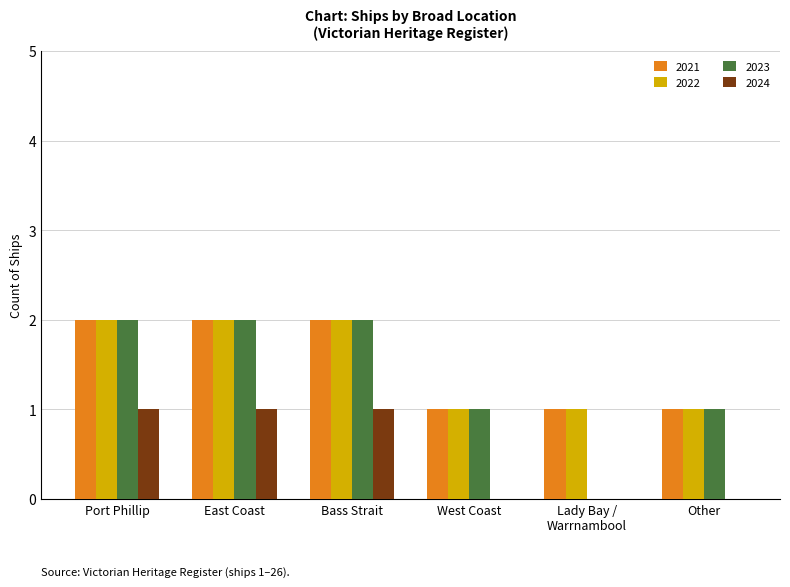

Is it true that 2022 equals 2 at East Coast?

True